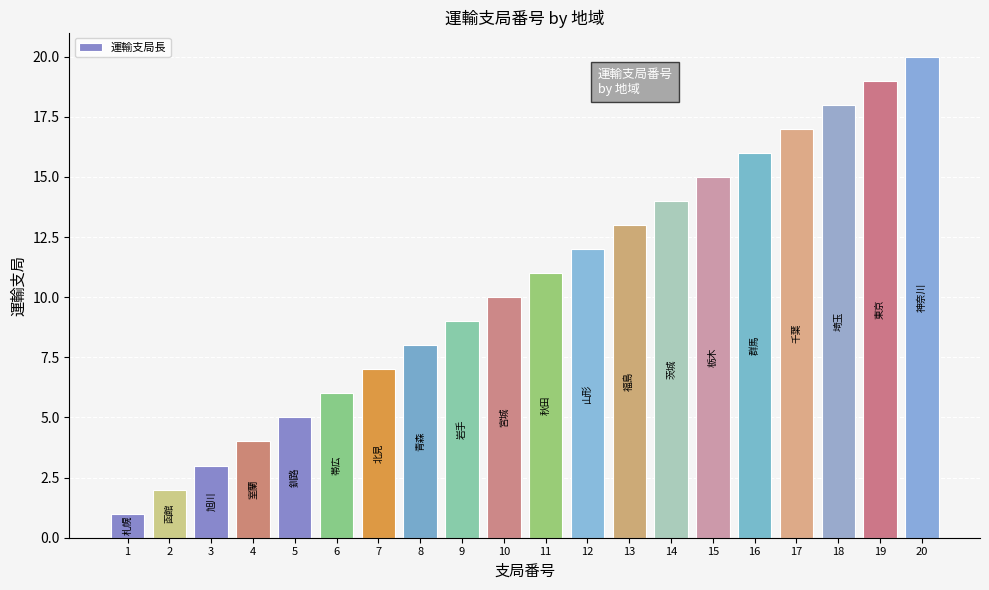

Does the chart contain any negative values?

No